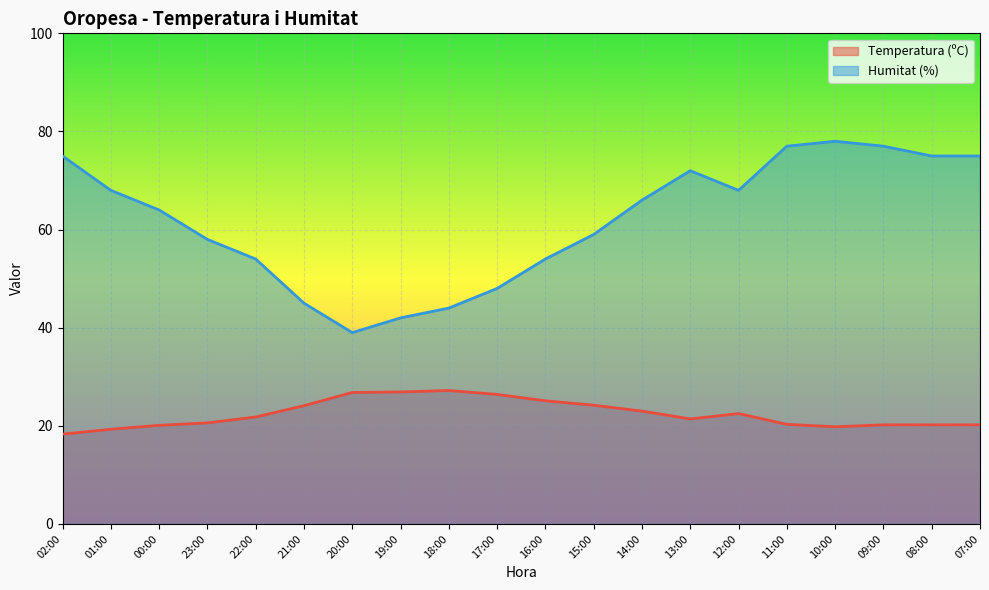

True or false: Humitat (%) and Temperatura (ºC) cross at least once.

False